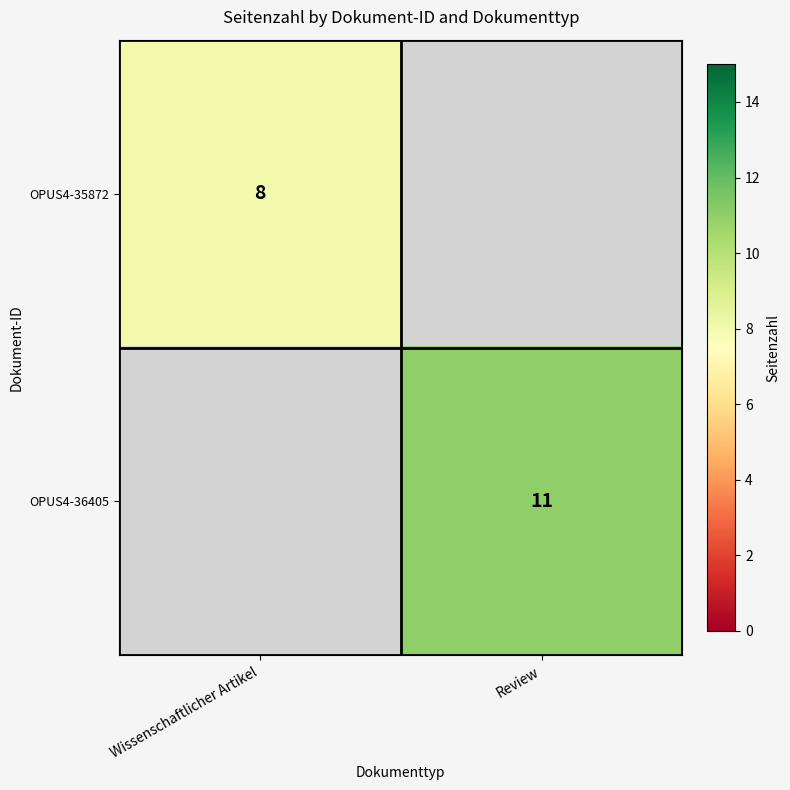

True or false: OPUS4-36405 has a value of 11 at Review.

True